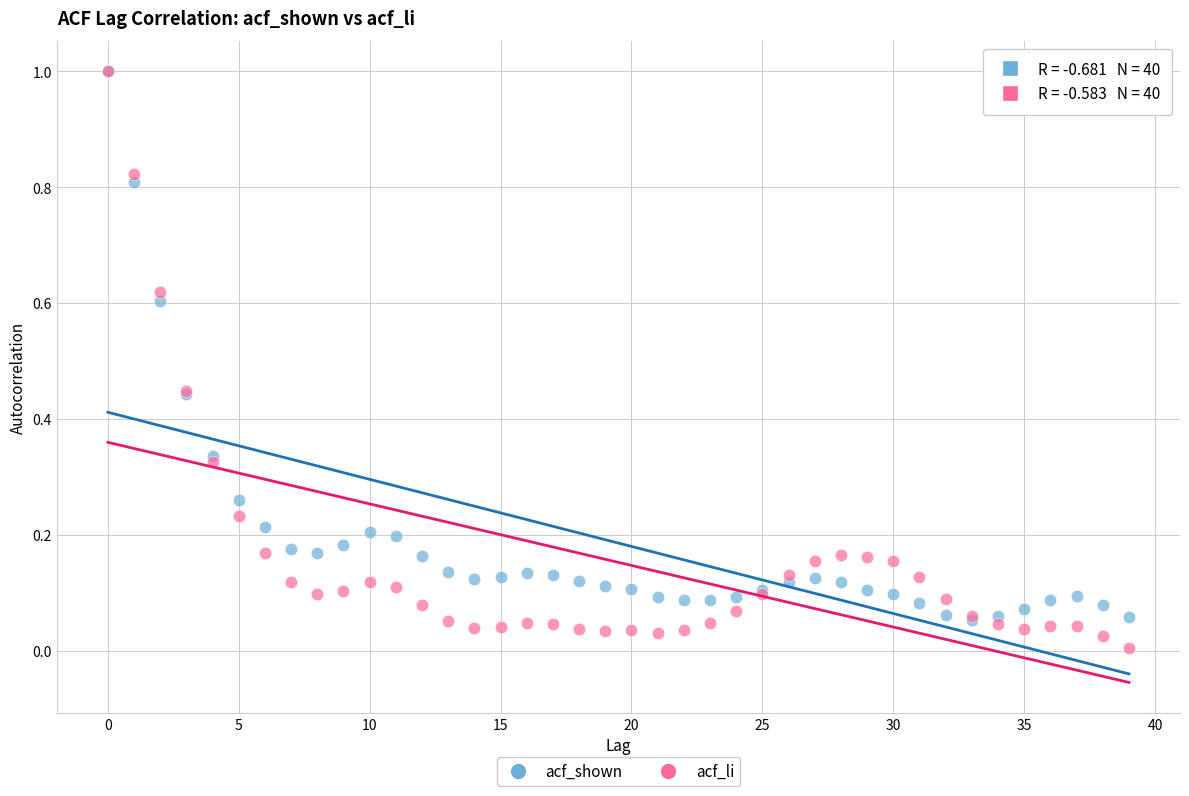

What are all the series names shown in the legend?

acf_shown, acf_li